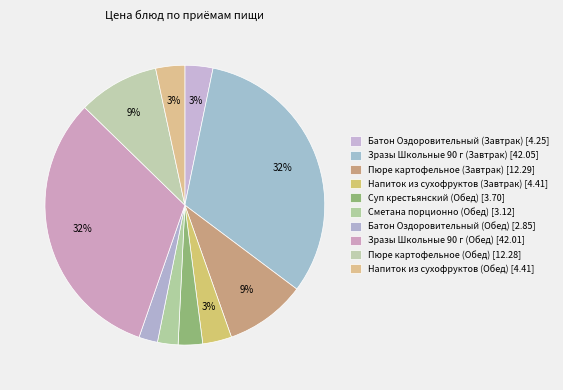

Which slice is the smallest?

Батон Оздоровительный (Обед)